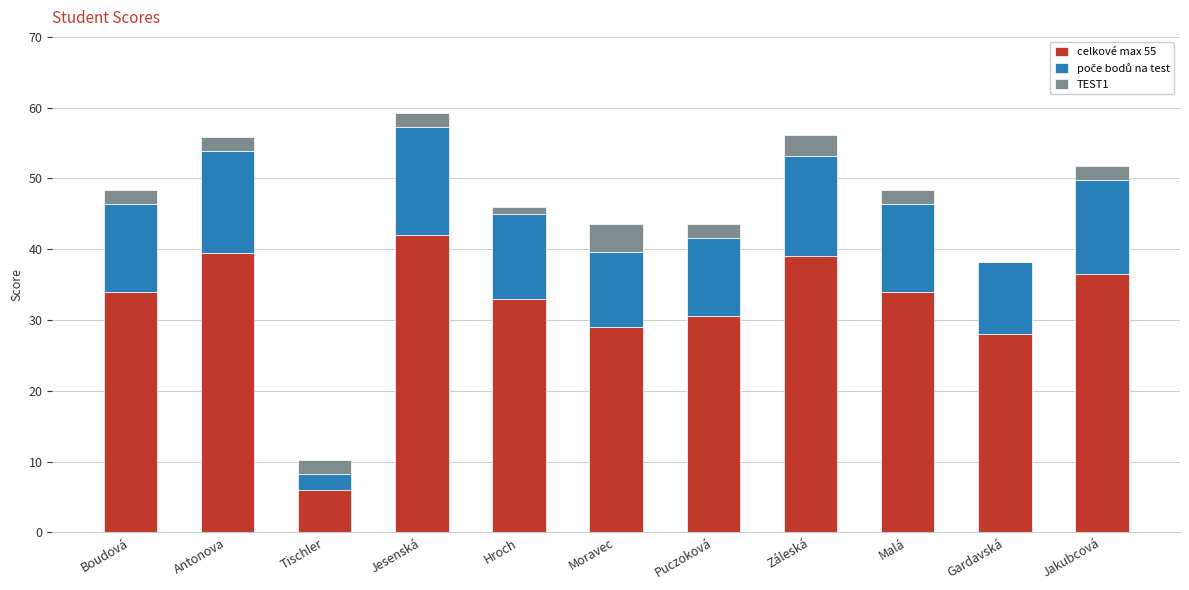

What value does the celkové max 55 series have at Boudová?

34.0